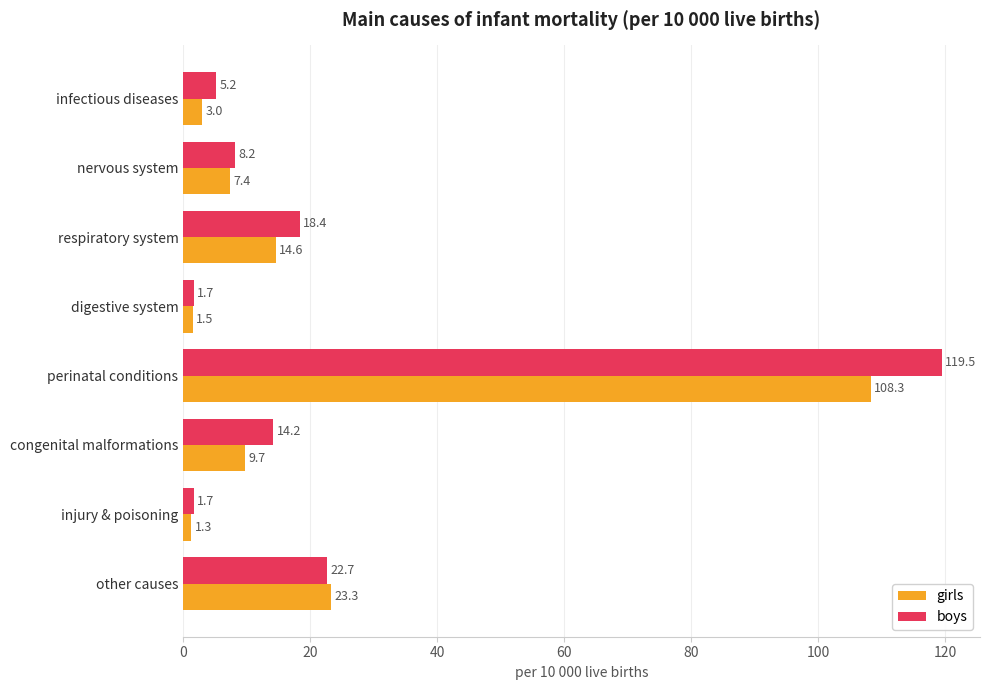

What is the difference between the boys values at congenital malformations and nervous system?

6.0